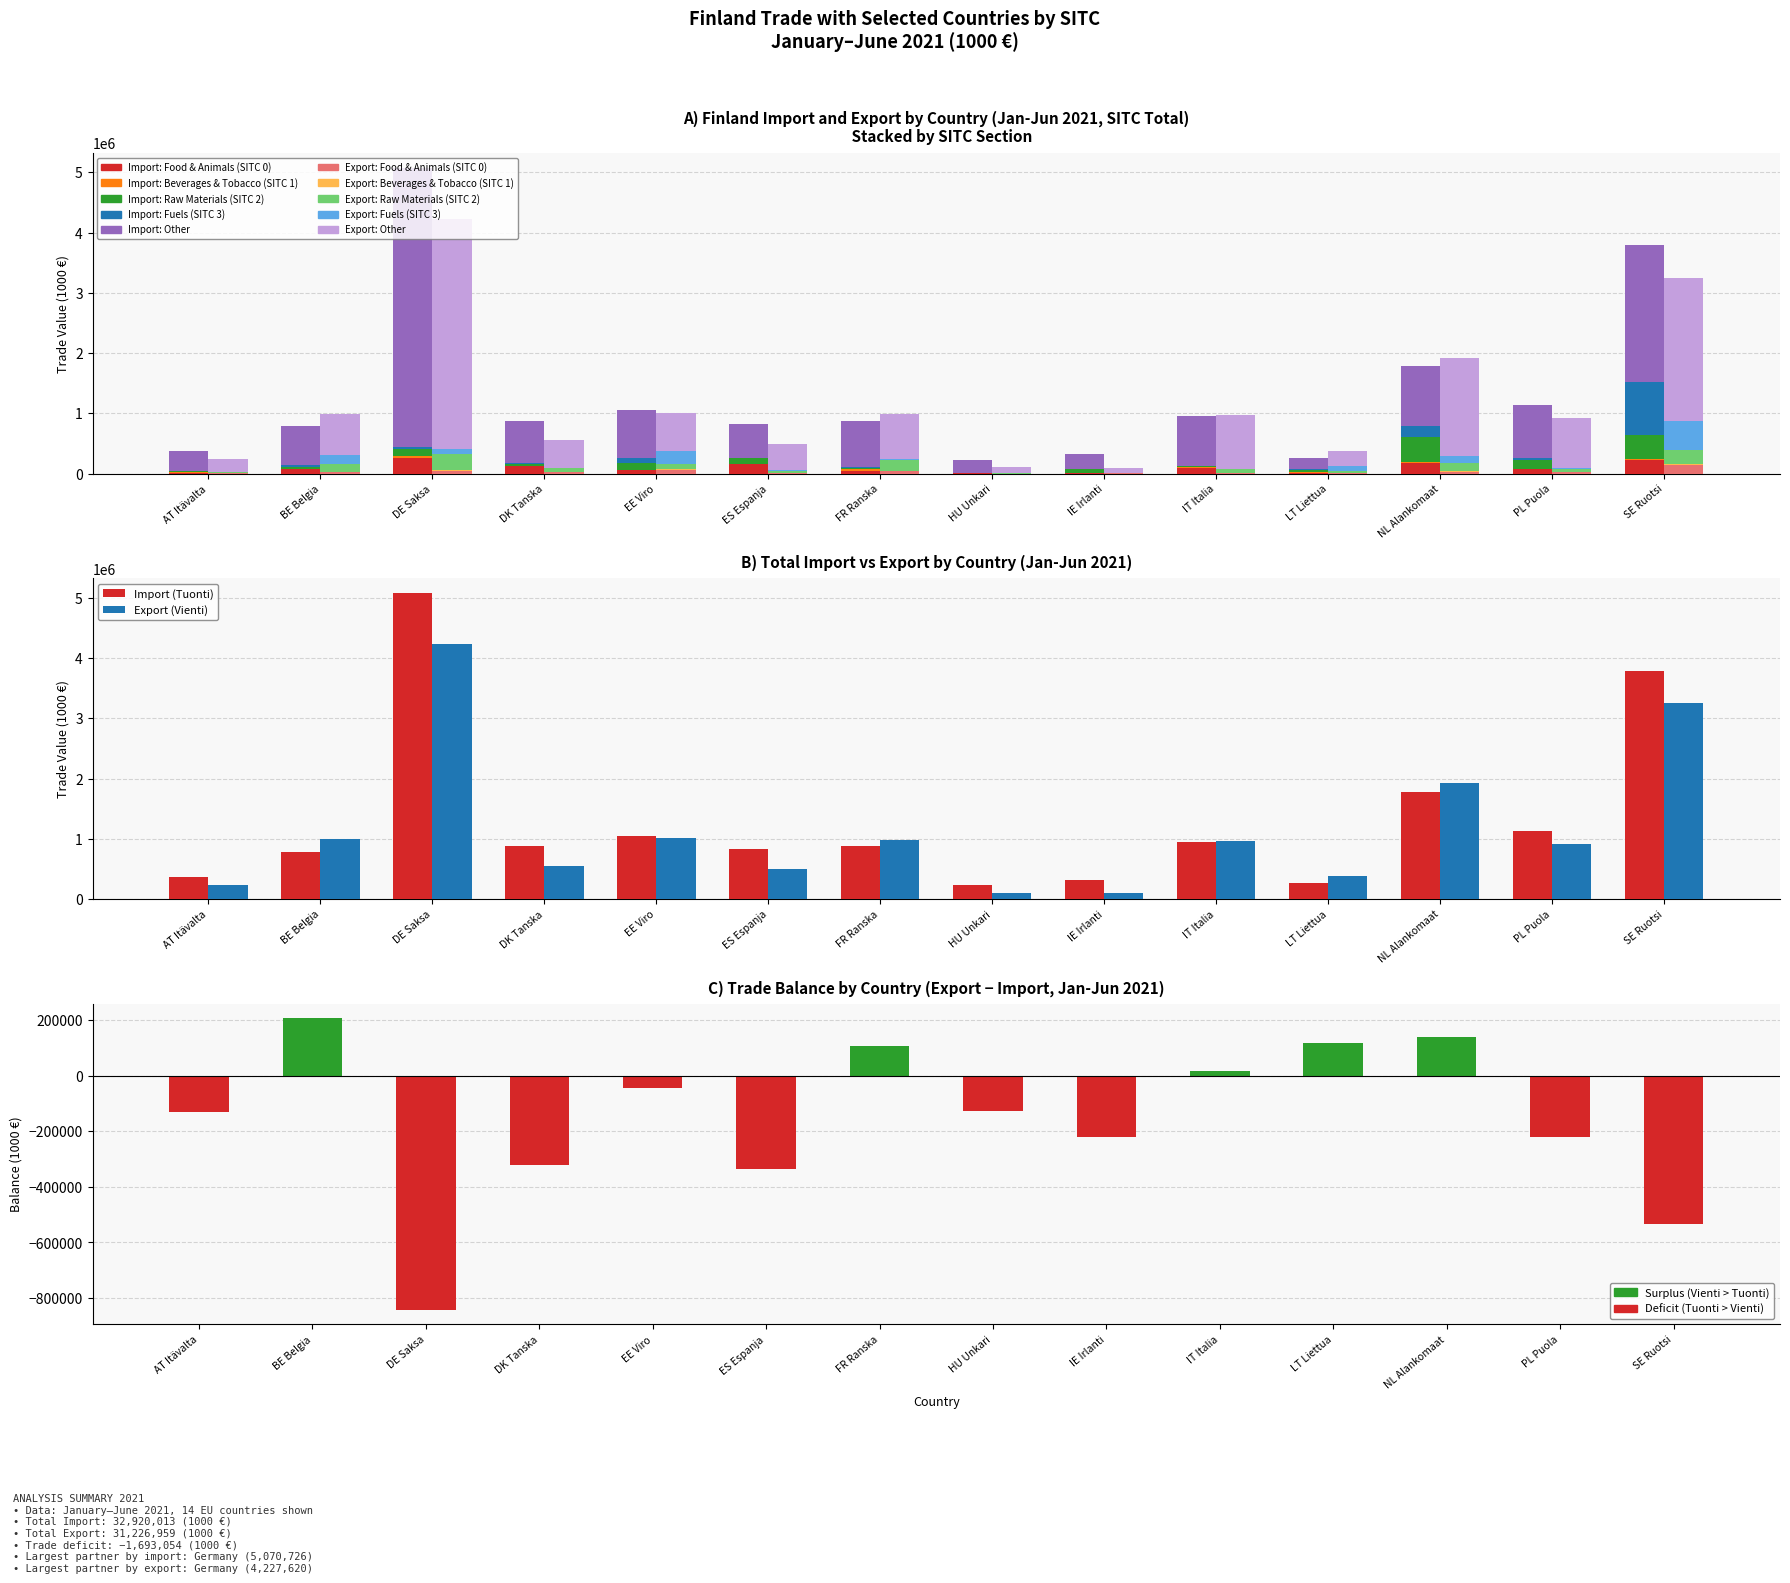

Which series has the largest total across all categories?

Tuonti EU